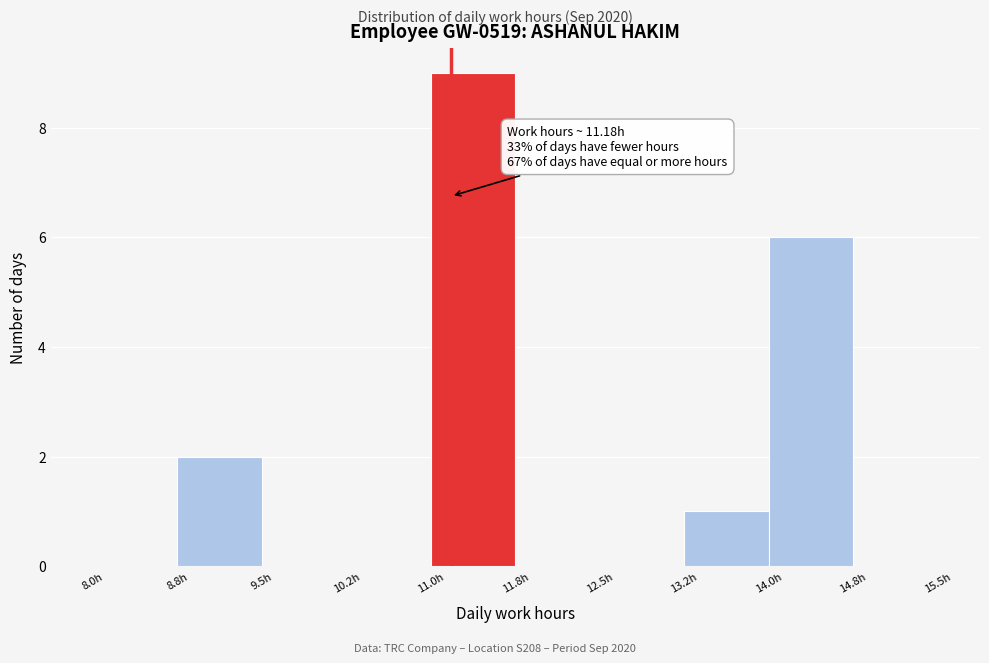

Which range on the x-axis has the tallest bar?

11.00 to 11.75